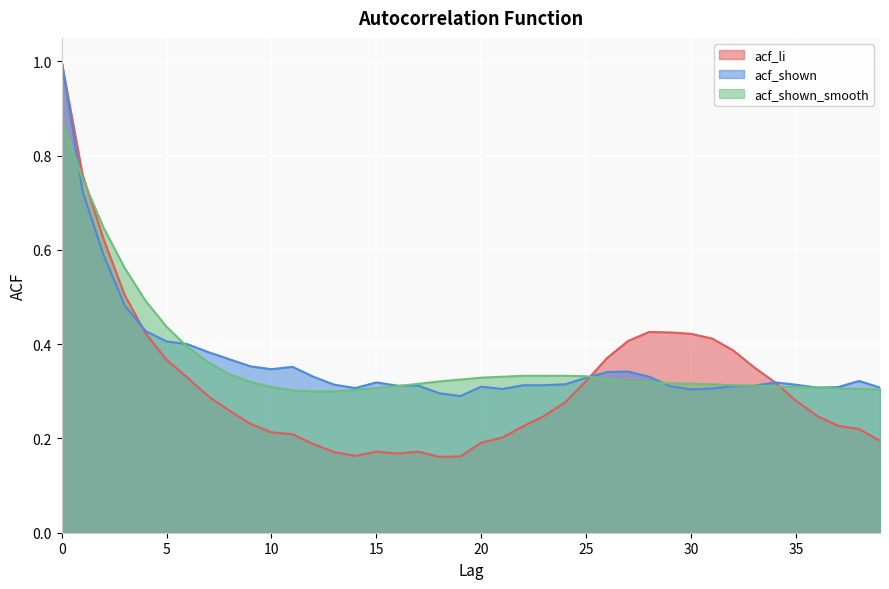

What is the value of the acf_li point at the 30th from the left?

0.4